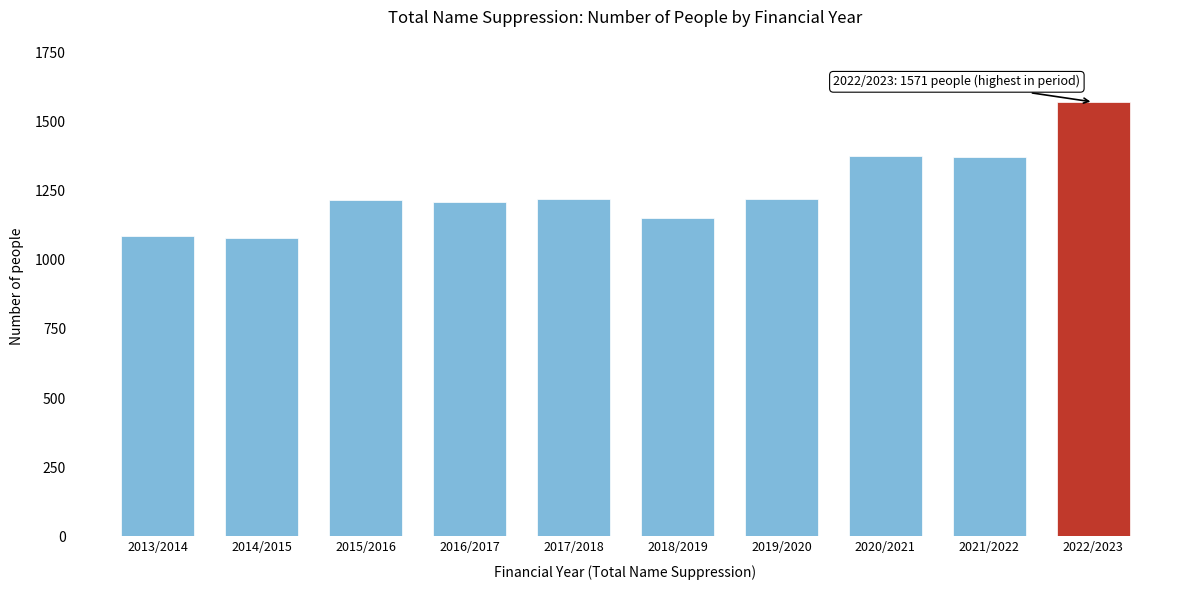

The value at 2017/2018 is 1219. True or false?

True